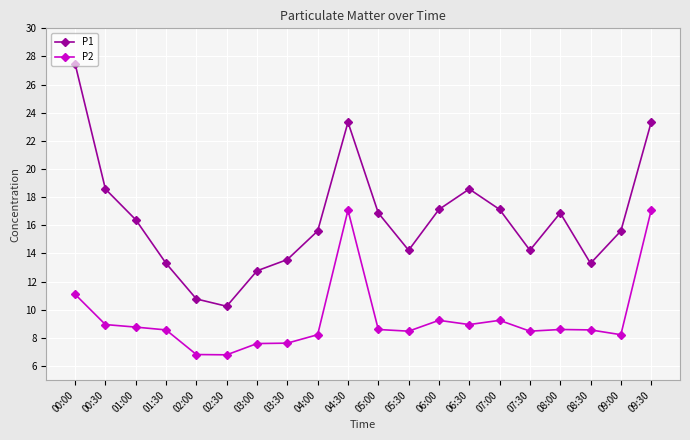

How many data points in P2 are above 8?

16